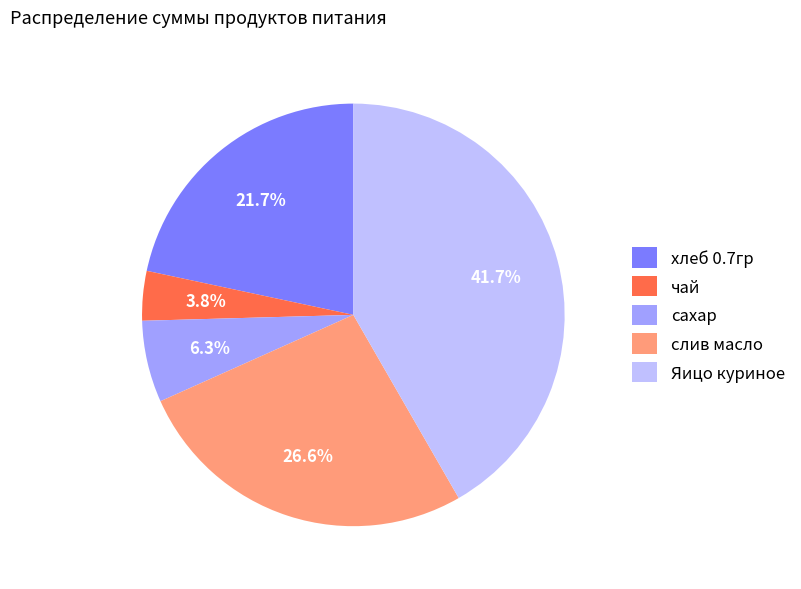

To the nearest percent, what portion does хлеб 0.7гр represent?

22%